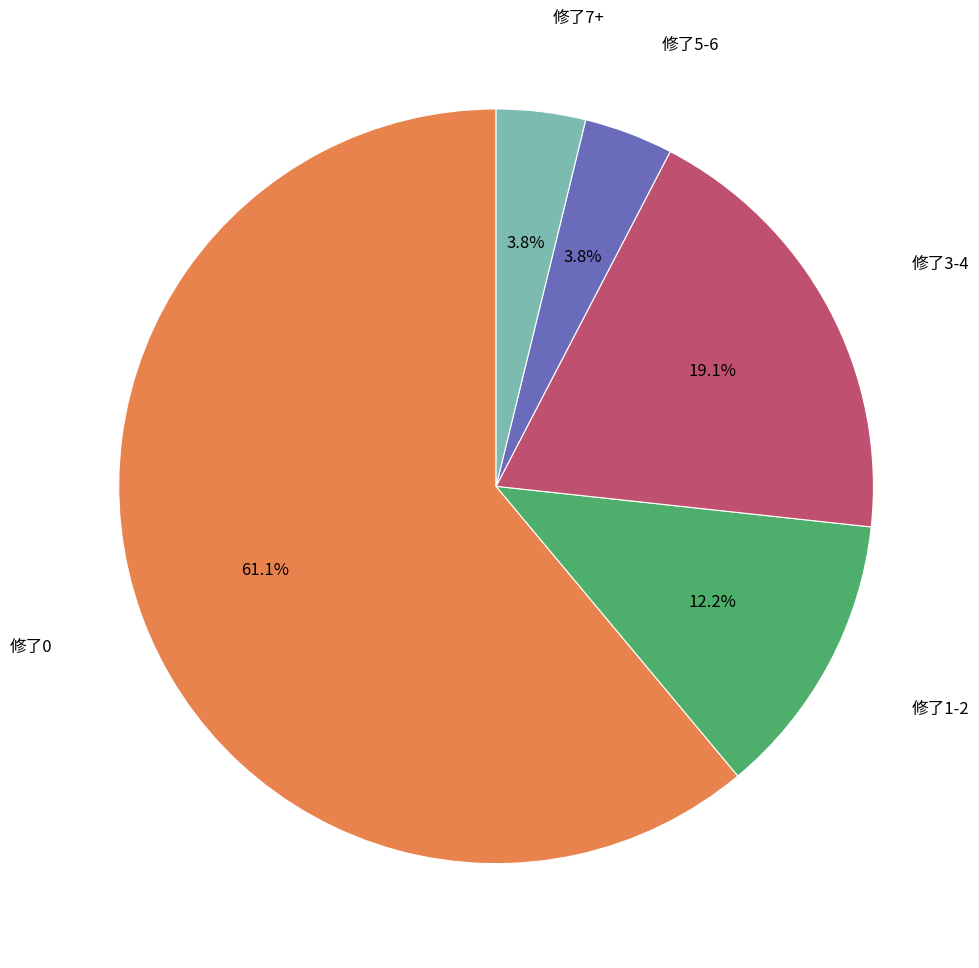

Approximately how many times larger is the value at 修了7+ compared to 修了5-6?

1.0